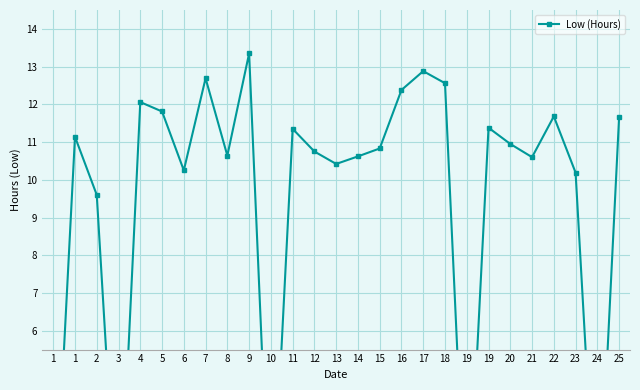

Is it true that the value at 14 is 10.6?

True